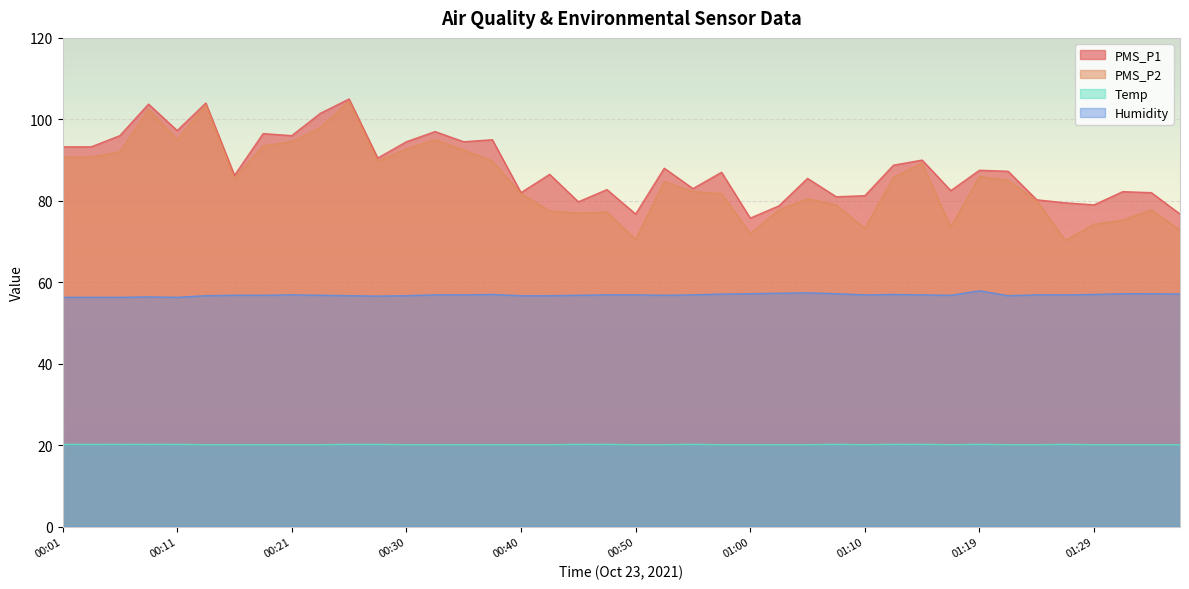

How many data points does each series have?

40